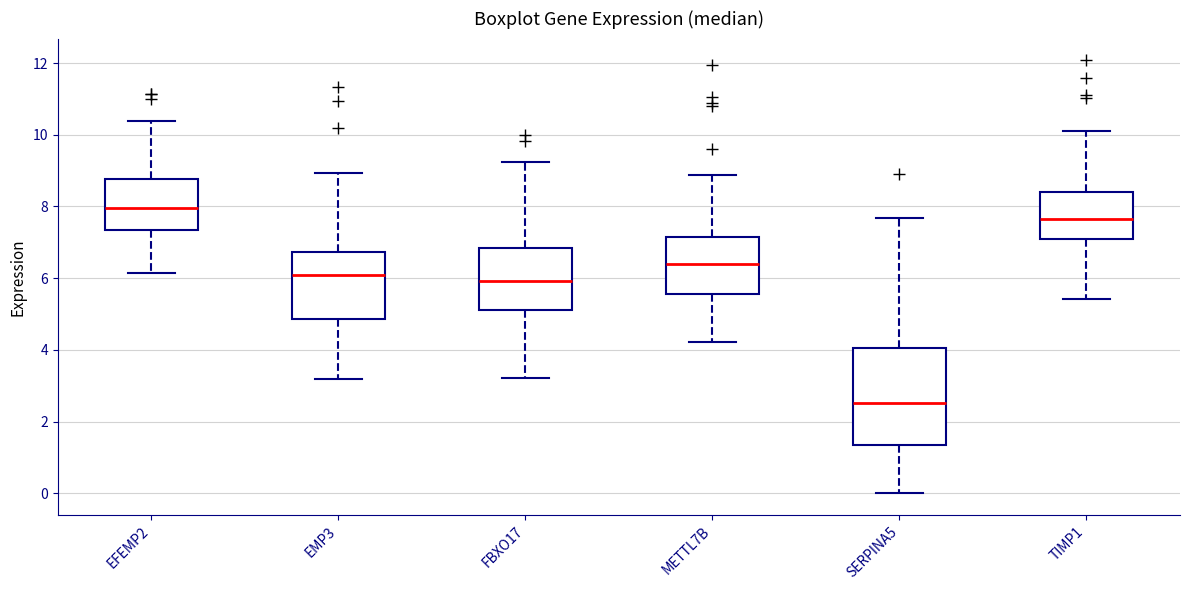

Which box's median line is the highest?

EFEMP2